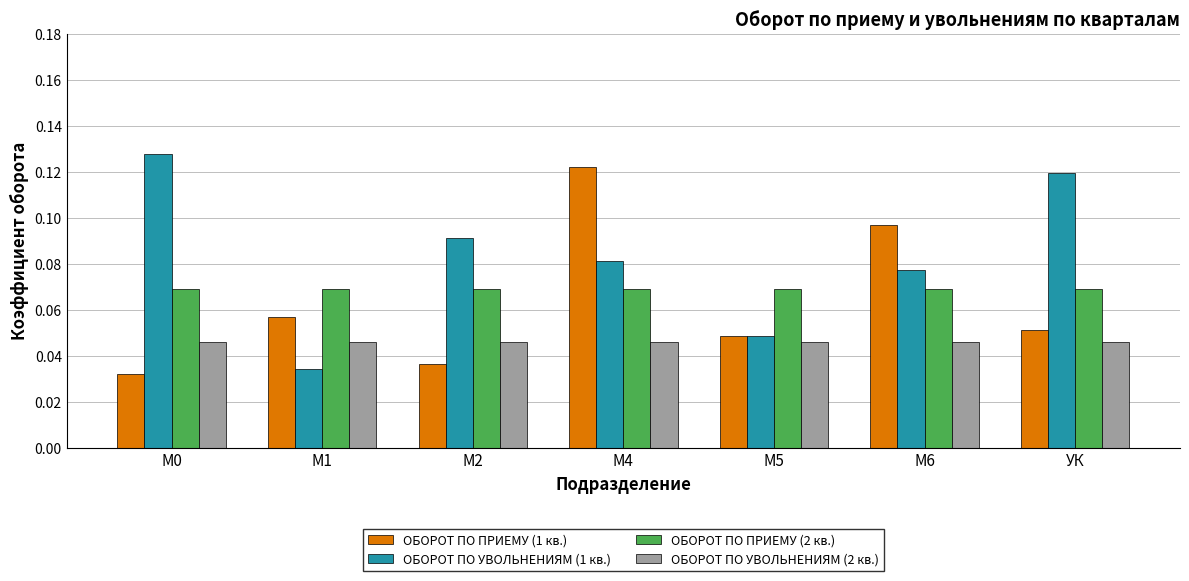

Which series has the largest range (max minus min)?

ОБОРОТ ПО УВОЛЬНЕНИЯМ (1 кв.)